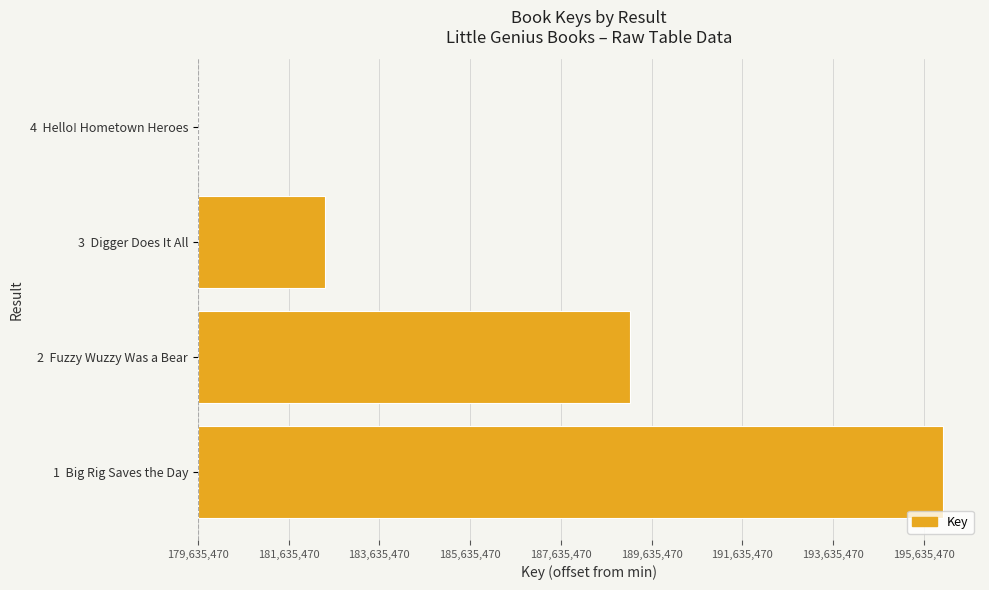

How many values are between 2802685 and 16416238?

3